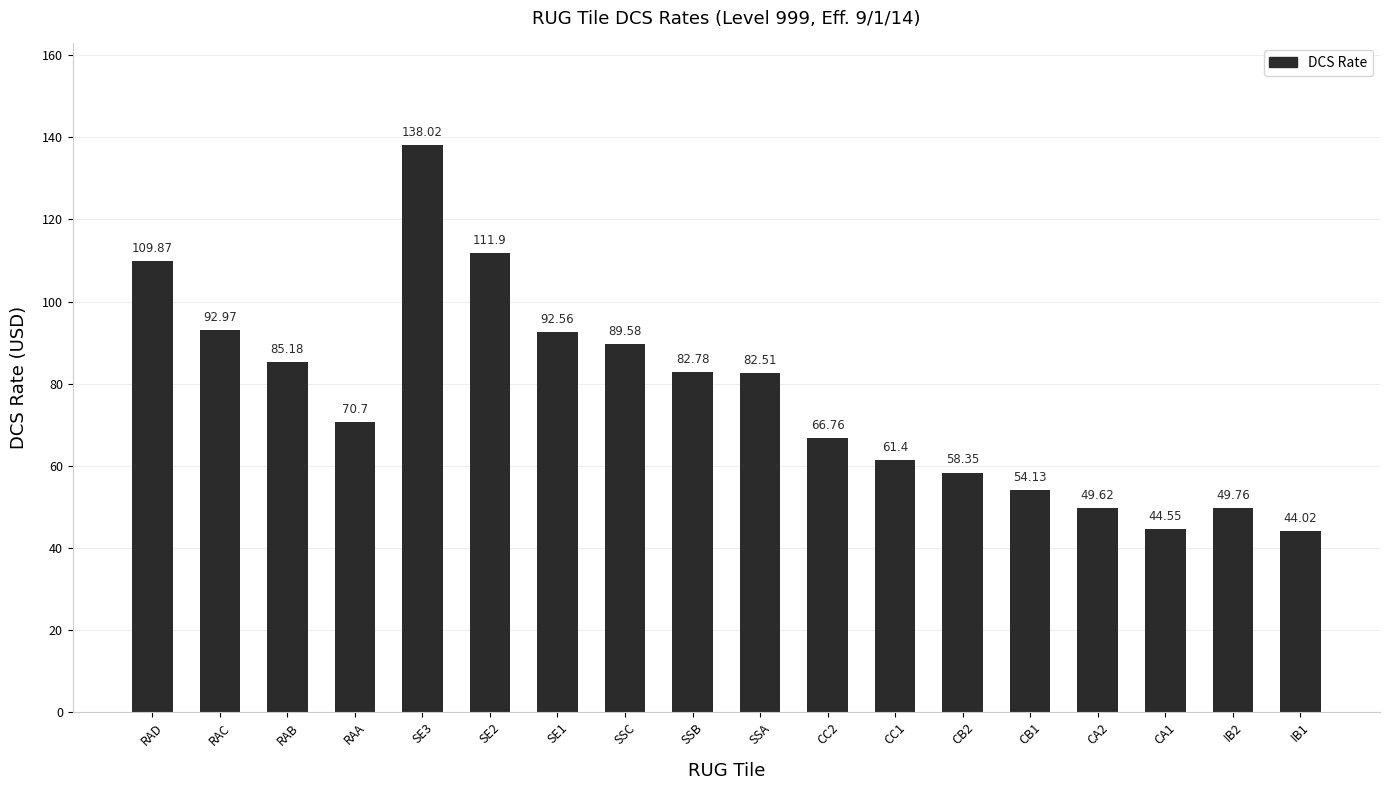

Rank the categories by value from highest to lowest.

SE3, SE2, RAD, RAC, SE1, SSC, RAB, SSB, SSA, RAA, CC2, CC1, CB2, CB1, IB2, CA2, CA1, IB1